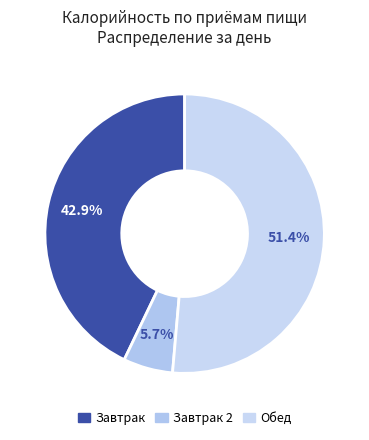

Count the number of slices in the pie.

3